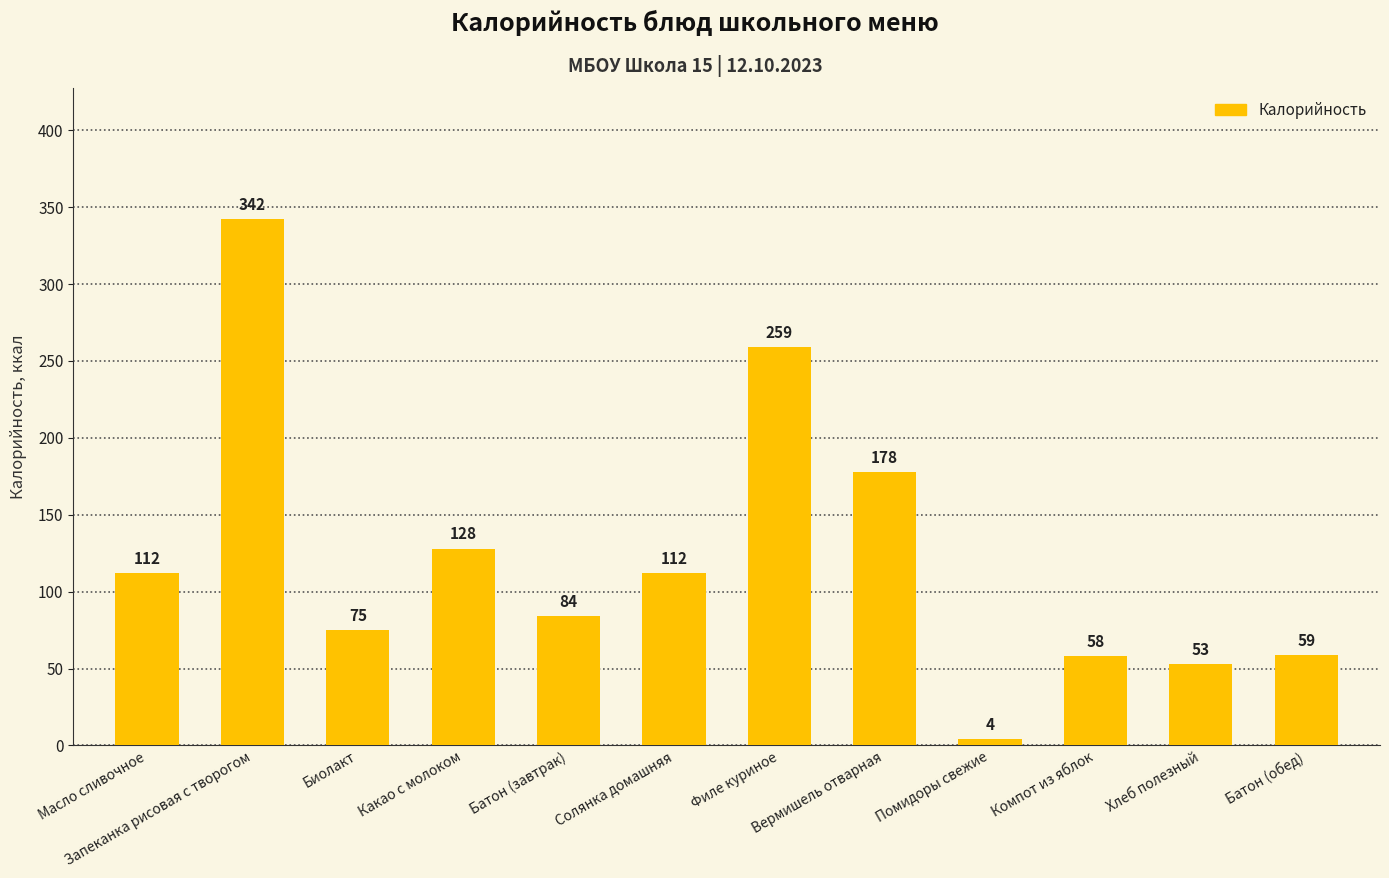

What is the difference between the values at Запеканка рисовая с творогом and Масло сливочное?

230